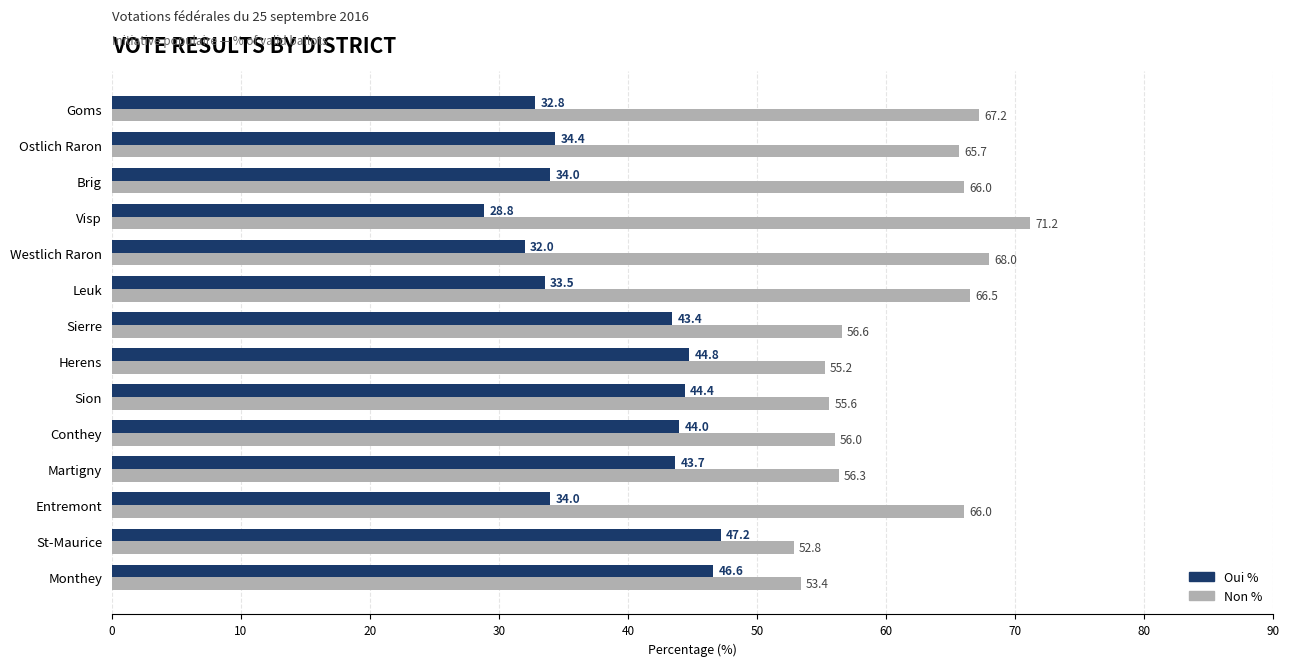

What is the difference between the second highest and minimum values in the Oui % series?

17.8